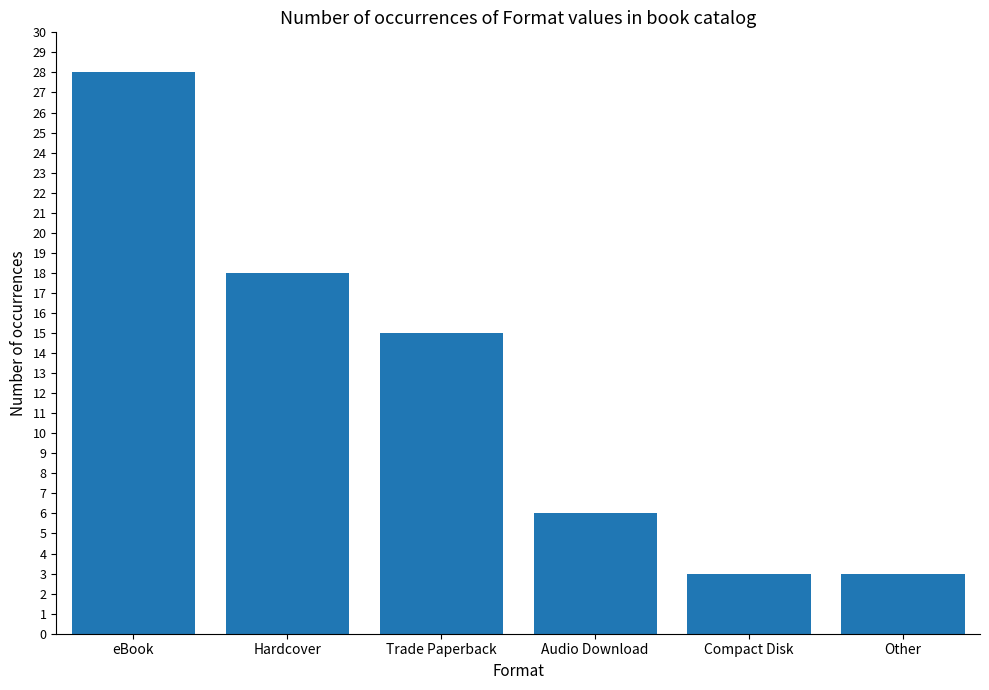

What is the average value?

12